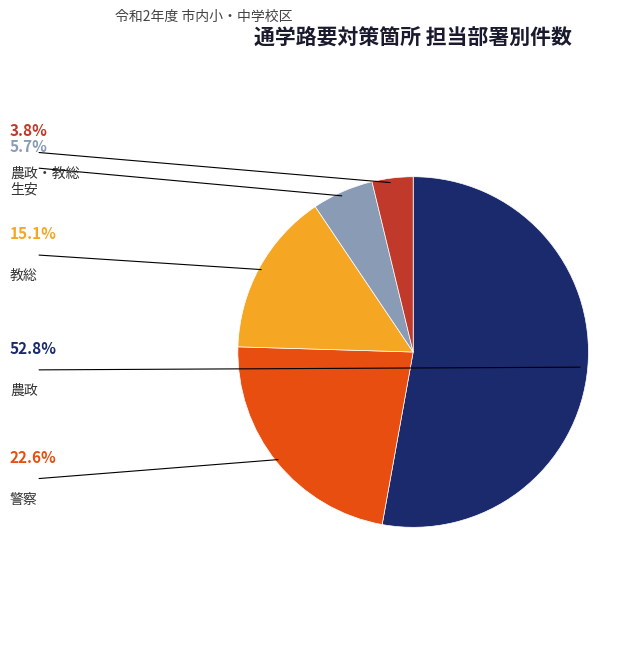

To the nearest percent, what portion does 教総 represent?

15%